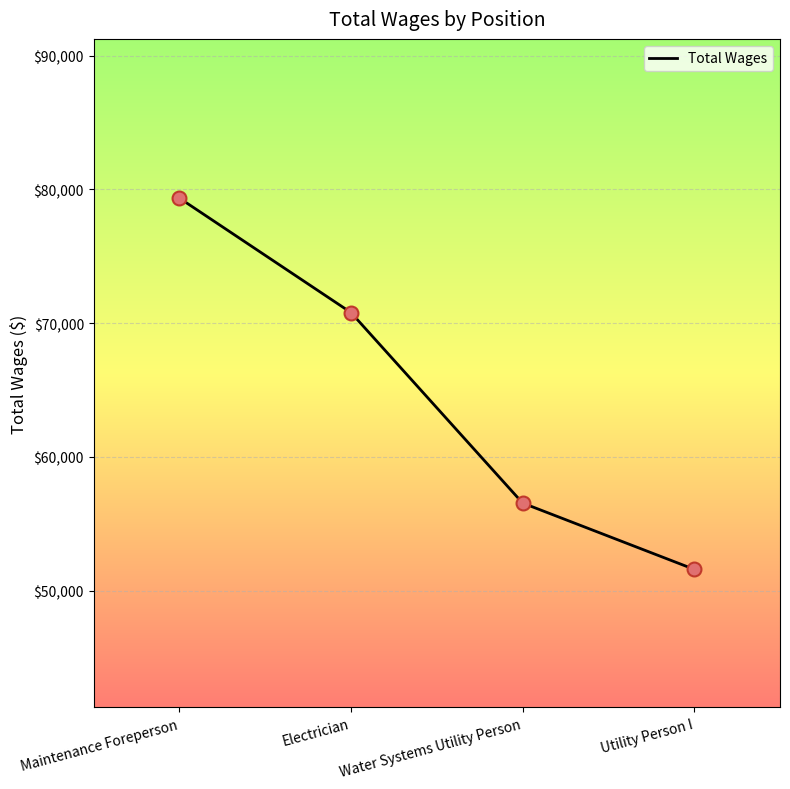

What is the ratio of the value at Electrician to the value at Utility Person I?

1.4